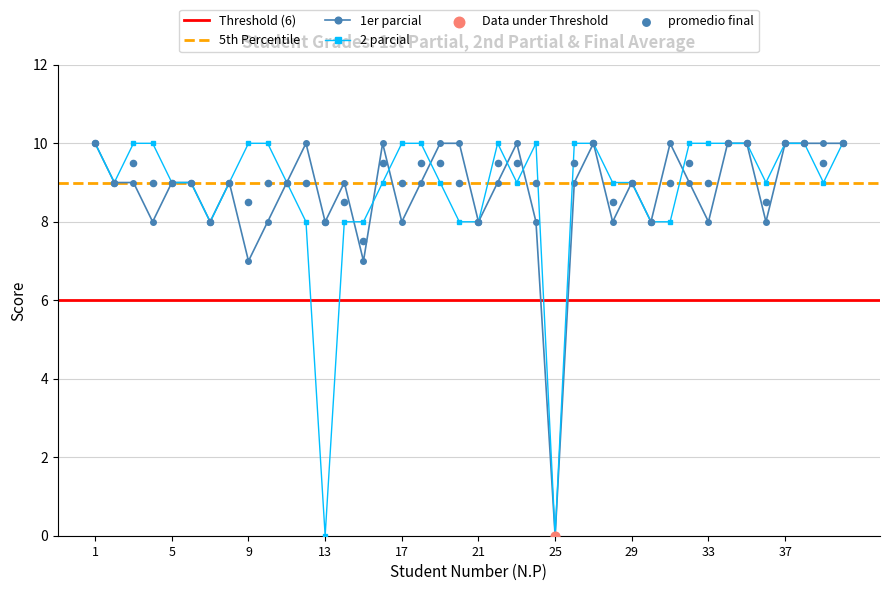

Is the value of 1er parcial at 22 greater than the value of 2 parcial at 19?

No